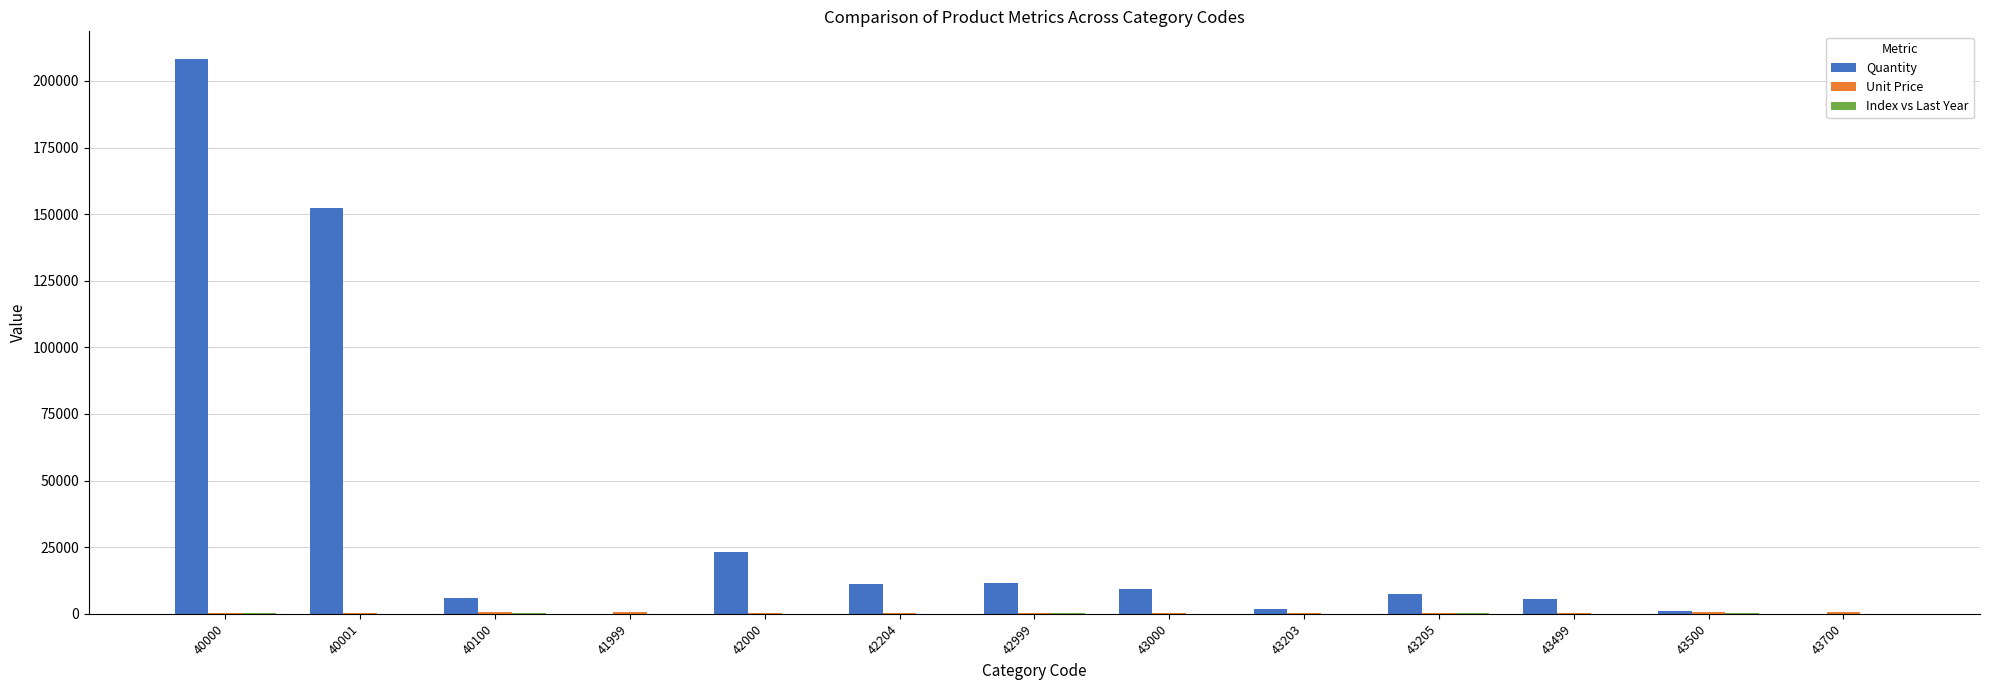

At which label is Quantity closest to 104123?

40001